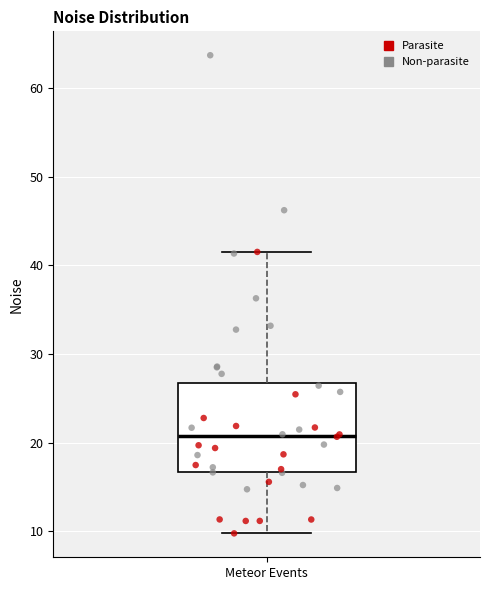

Transcribe this box plot: give where the median line is, the range the box spans, and where the two whiskers end, as read against the y-axis. The values are not printed on the chart, so give them approximately, as read against the axis.

median 21, box 17 to 27, whiskers 10 to 42